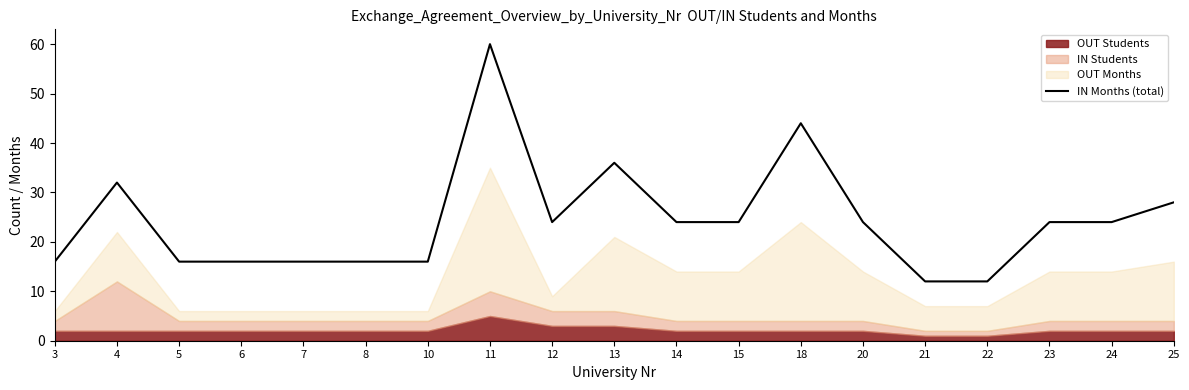

How many data points are less than 24?

8